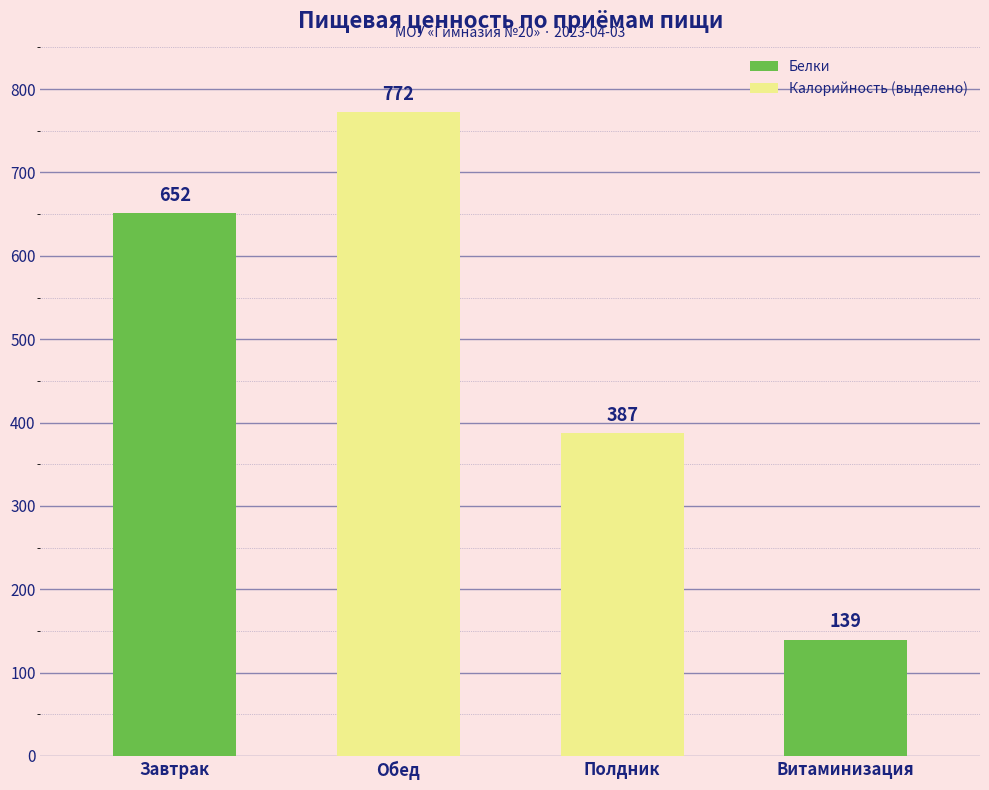

Is it true that the value at Обед is 282.3?

False